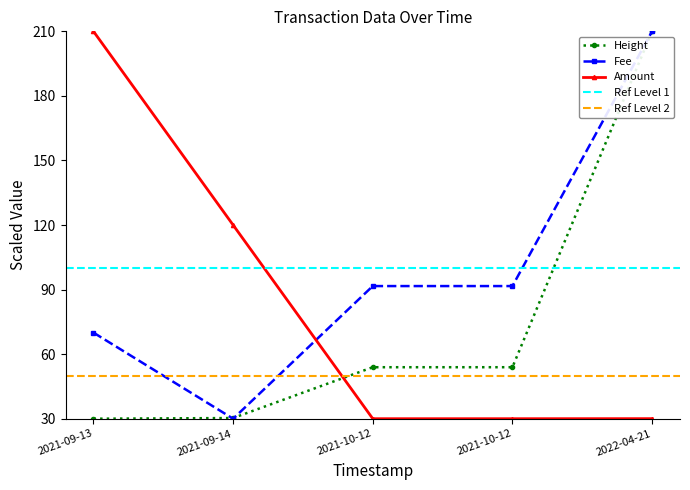

How many values in the Height series exceed 53?

3